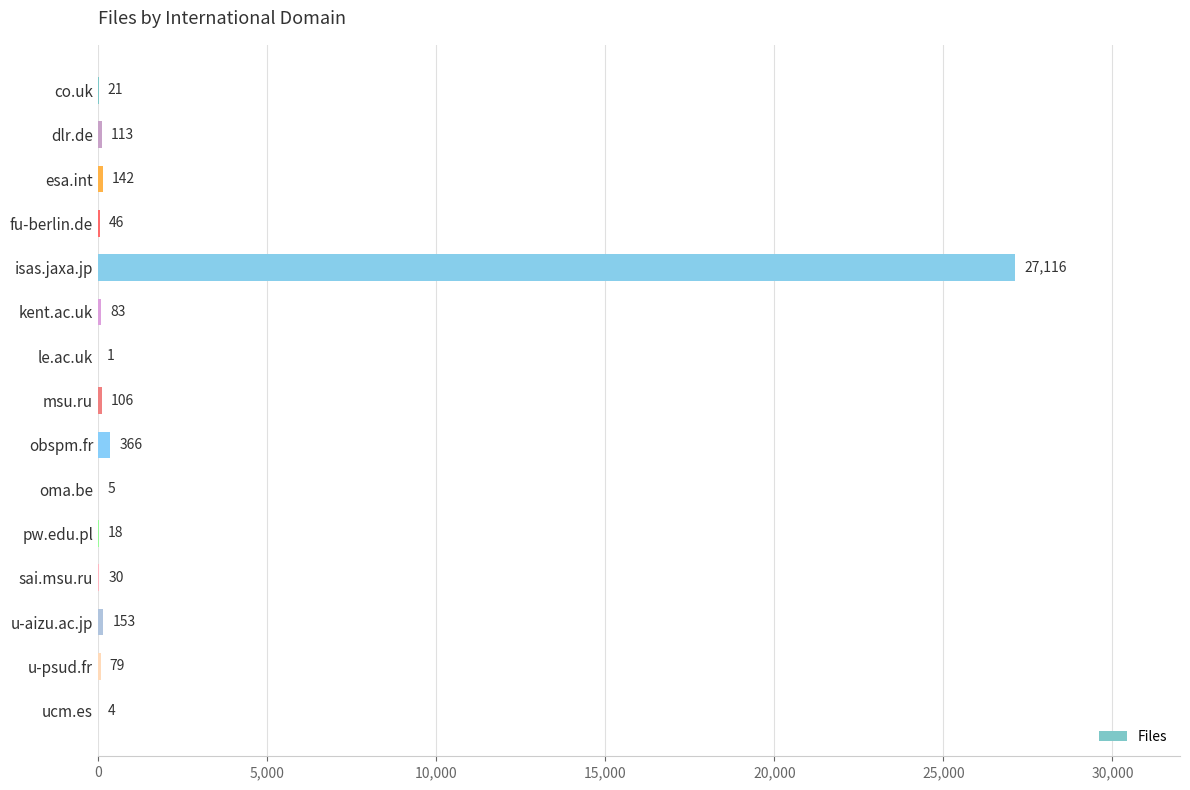

How many series are shown in this chart?

1